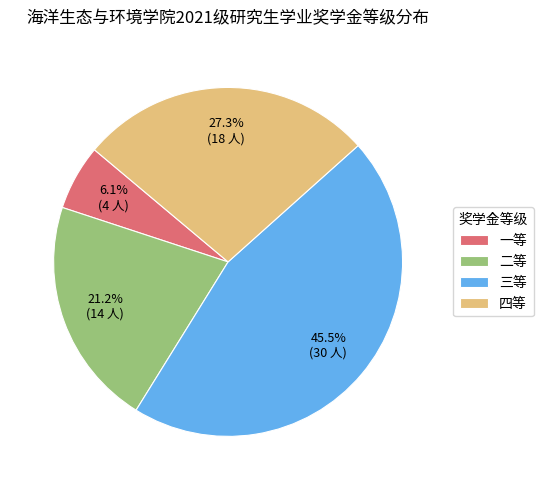

Is there any slice that represents more than half of the pie?

No